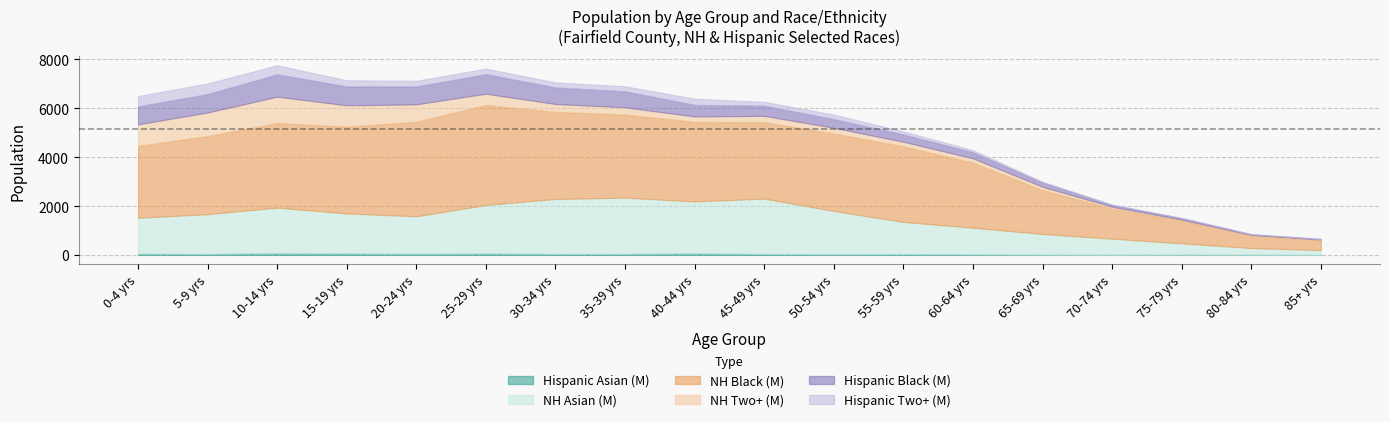

At how many categories does at least one series exceed 1673?

14